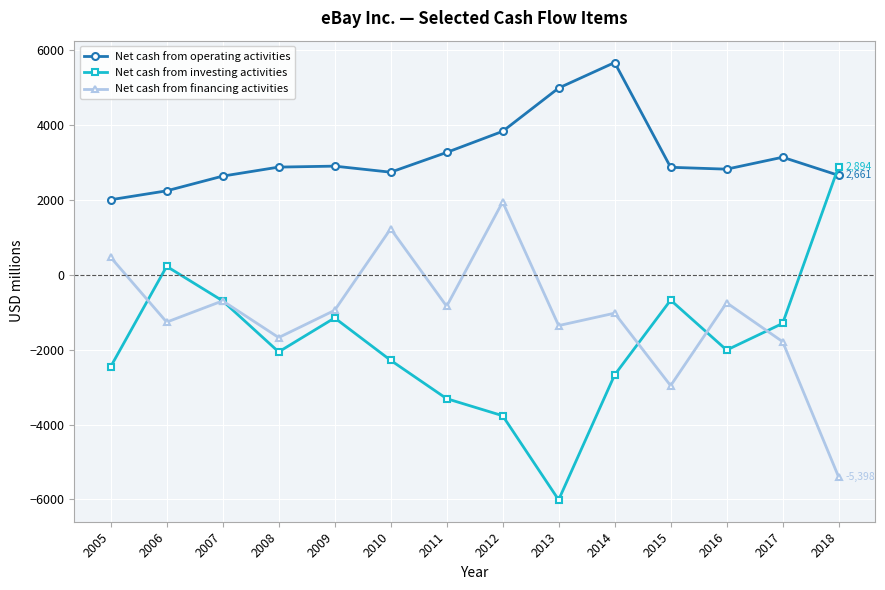

The Net cash from investing activities series shows -1149 at 2009. True or false?

True